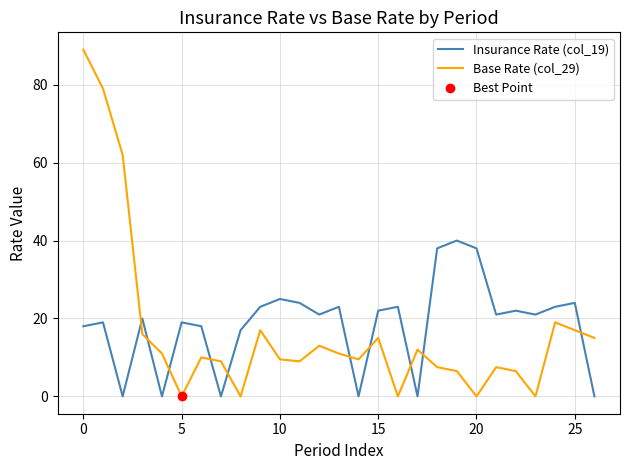

How many values in the Base Rate (col_29) series are below 10?

13